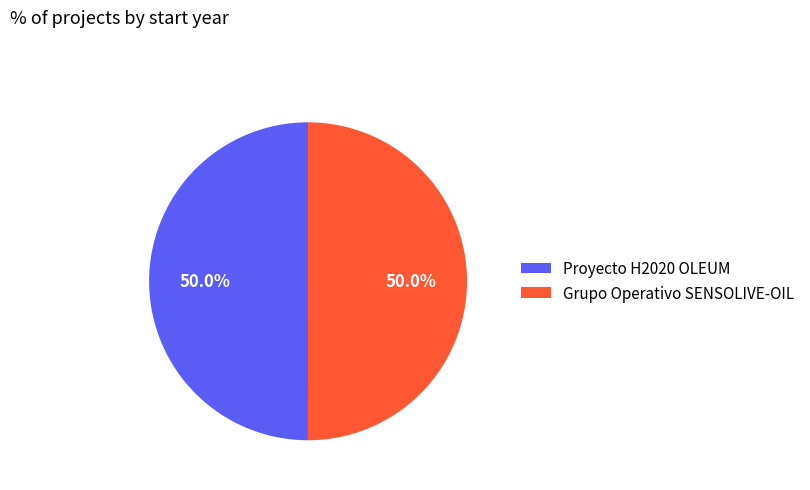

To the nearest percent, what portion does Proyecto H2020 OLEUM represent?

50%